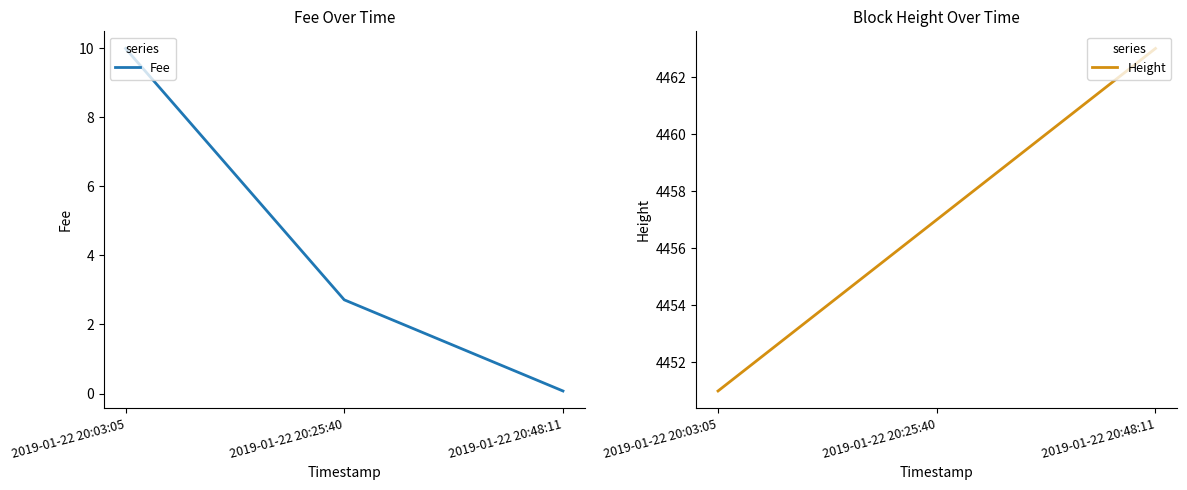

At 2019-01-22 20:25:40, list the series in order from smallest to largest.

Fee, Height